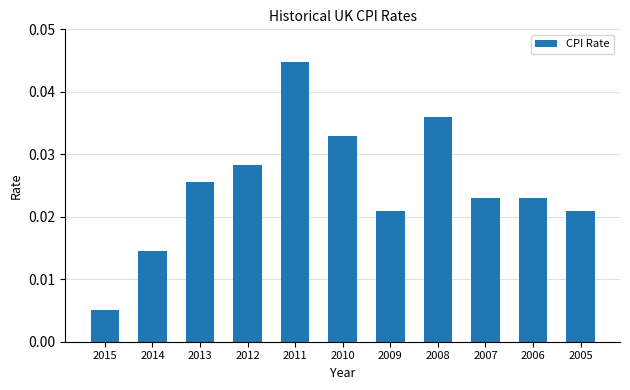

Between 2008 and 2006, which is larger?

2008